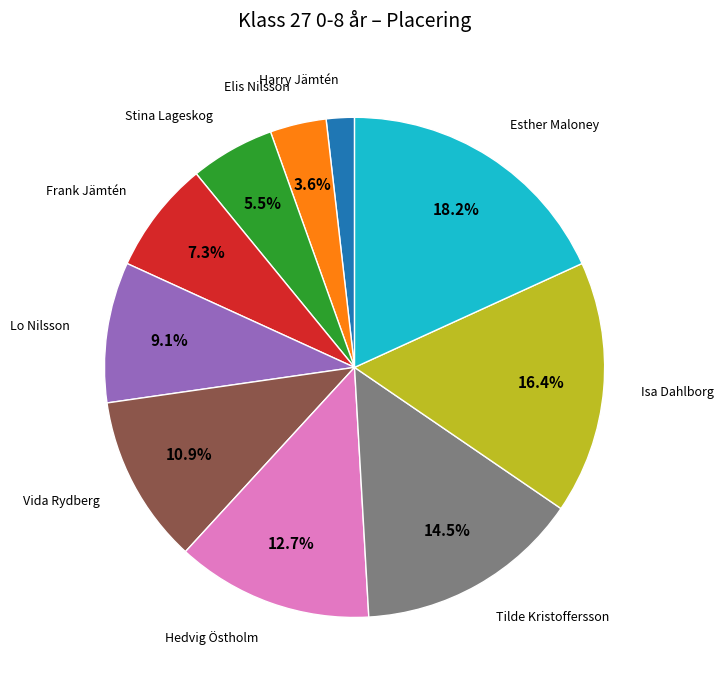

Does any single category account for the majority?

No